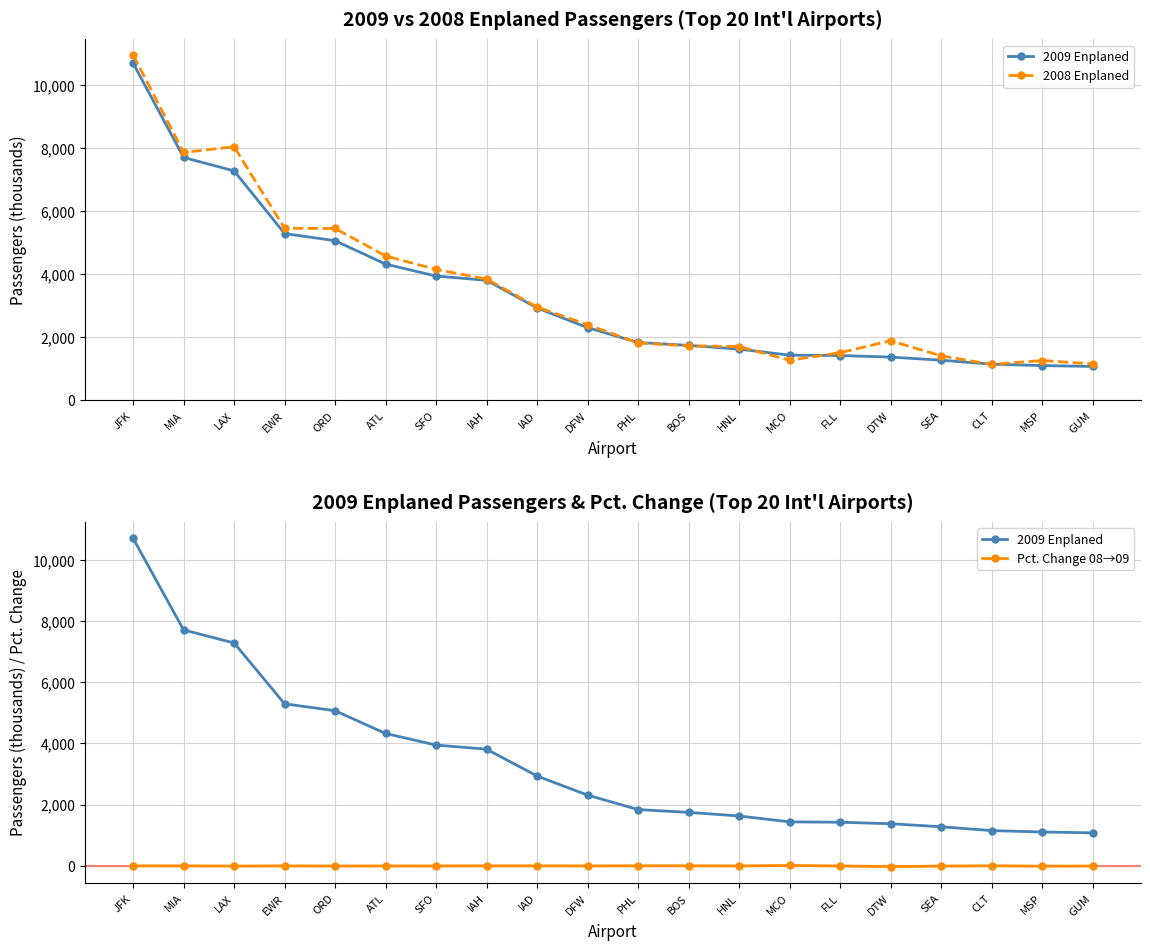

Reading right to left, transcribe all the data shown in this chart.

2009 Enplaned: 1077.7	1105.2	1150.6	1276.6	1375.3	1424.2	1436.1	1628.8	1746.1	1838.2	2310.3	2934.3	3811.3	3946.2	4325.5	5068.1	5295.3	7283.4	7710.0	10703.2
2008 Enplaned: 1158.9	1266.7	1141.8	1415.6	1893.4	1514.3	1275.4	1709.3	1730.8	1822.9	2402.7	2961.3	3850.5	4155.4	4584.7	5456.3	5462.0	8048.5	7869.5	10964.6
Pct. Change 08→09: -7.0	-12.7	0.8	-9.8	-27.4	-5.9	12.6	-4.7	0.9	0.8	-3.8	-0.9	-1.0	-5.0	-5.7	-7.1	-3.1	-9.5	-2.0	-2.4